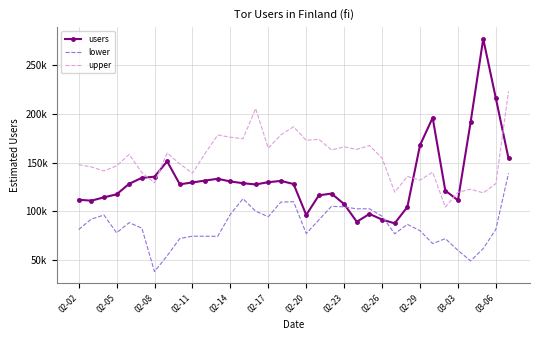

Which series has the widest spread of values?

users